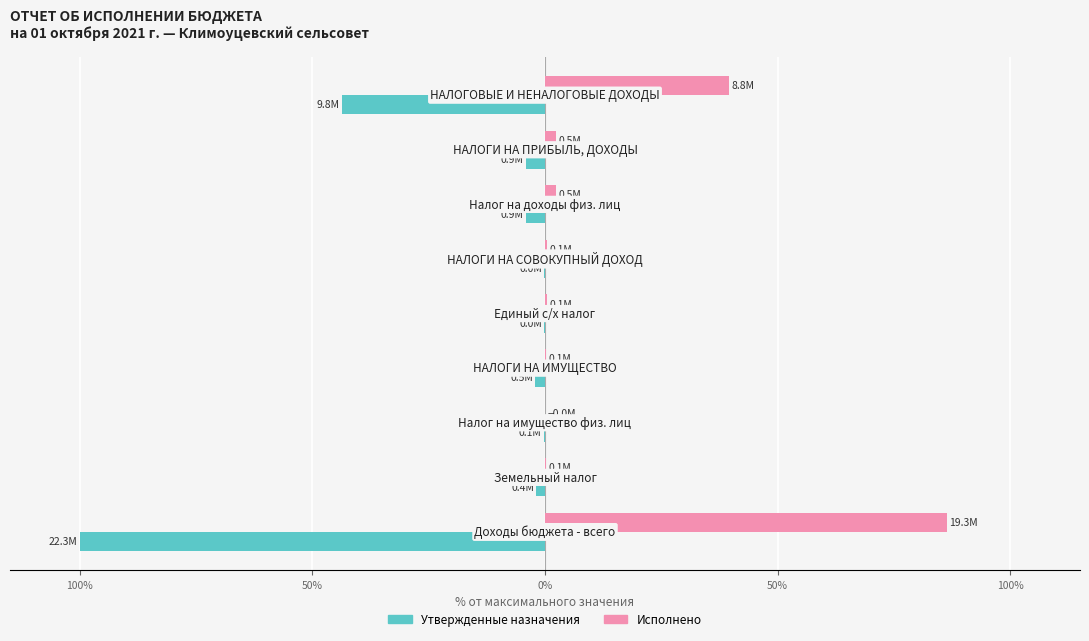

What are all the series names shown in the legend?

Утвержденные назначения, Исполнено